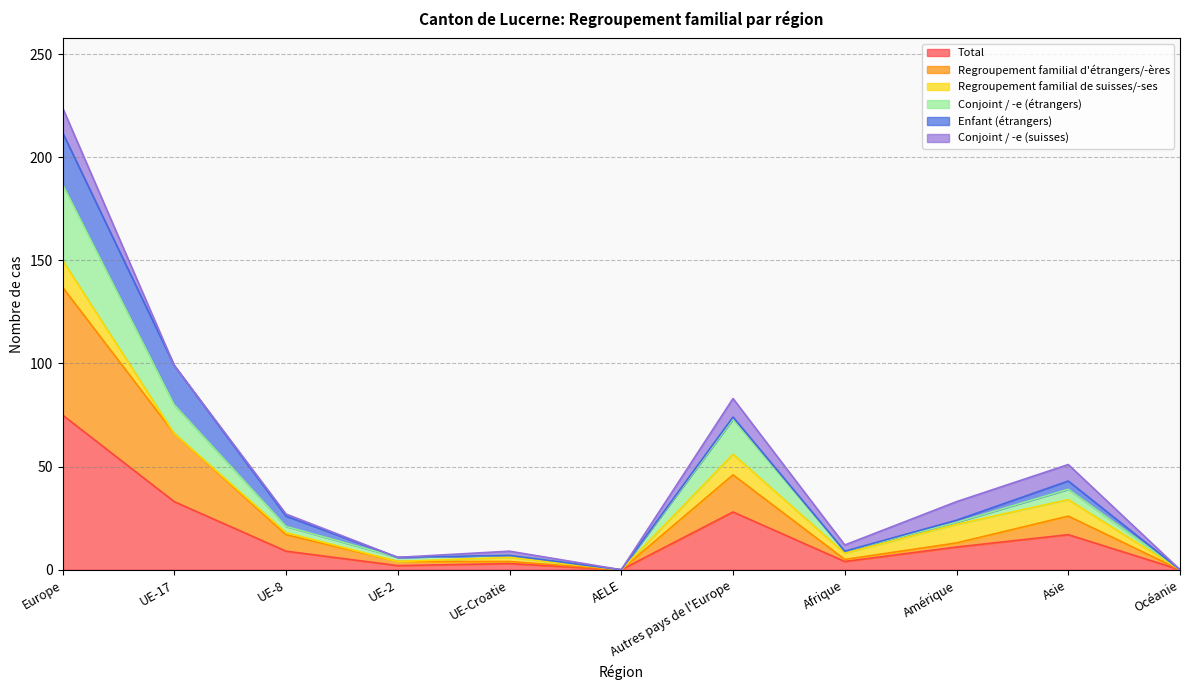

What is the label of the 10th point from the right?

UE-17